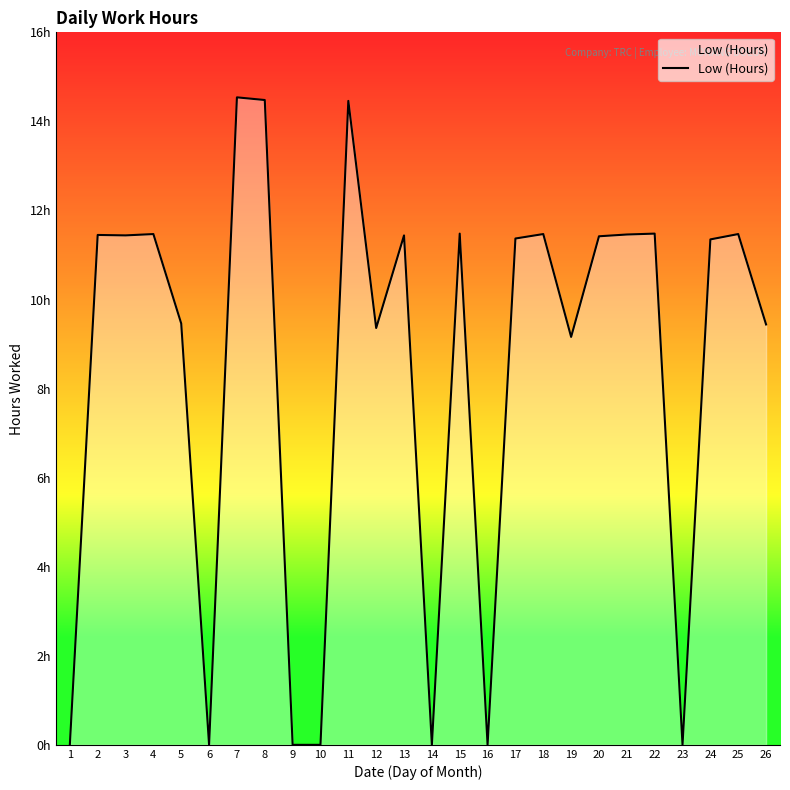

Does the chart have visible grid lines?

No